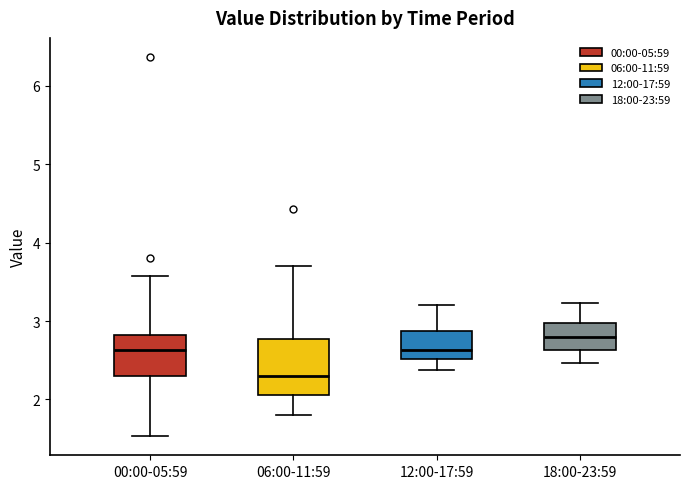

Which box has the highest median line?

18:00-23:59